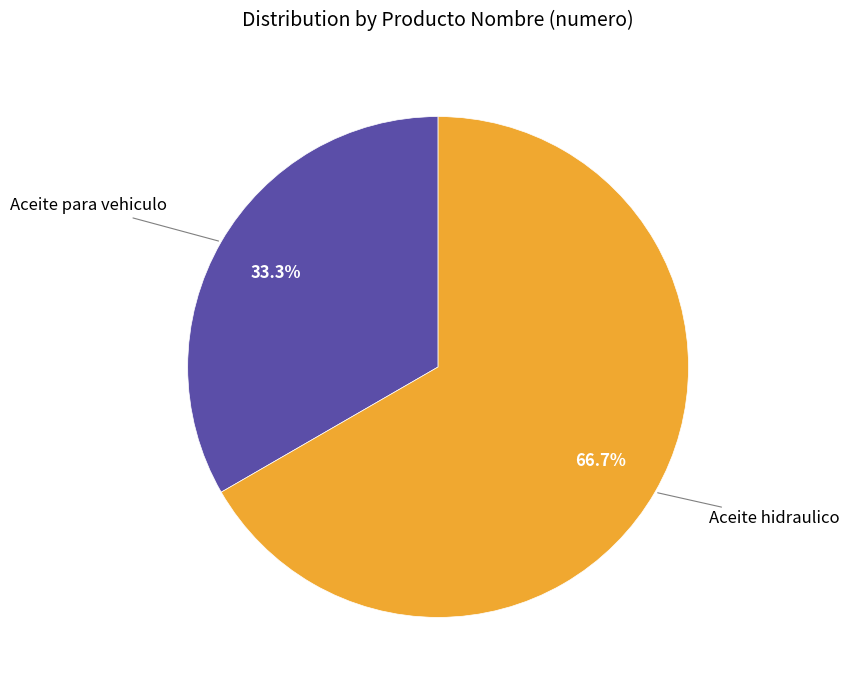

How many segments does this pie chart have?

2